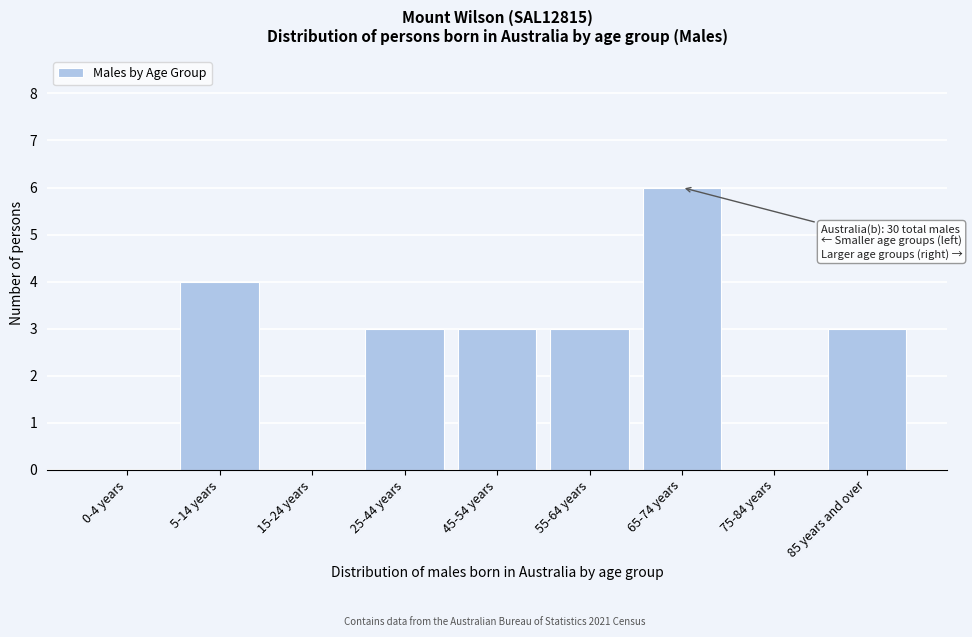

Reading left to right, what are all the values shown in this chart?

0-4 years=0	5-14 years=4	15-24 years=0	25-44 years=3	45-54 years=3	55-64 years=3	65-74 years=6	75-84 years=0	85 years and over=3